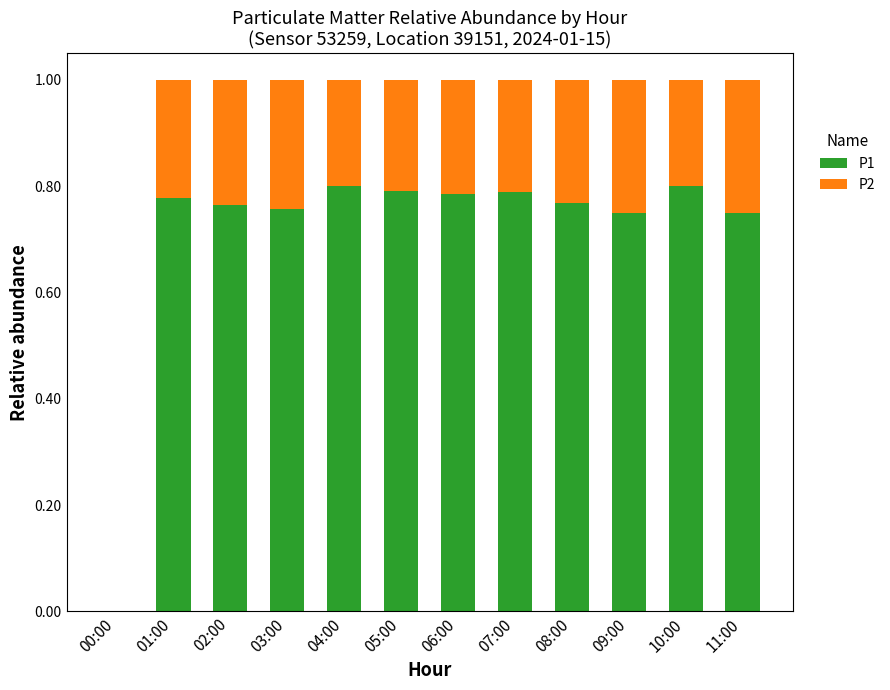

Is it true that P1 equals 0.5 at 11:00?

False